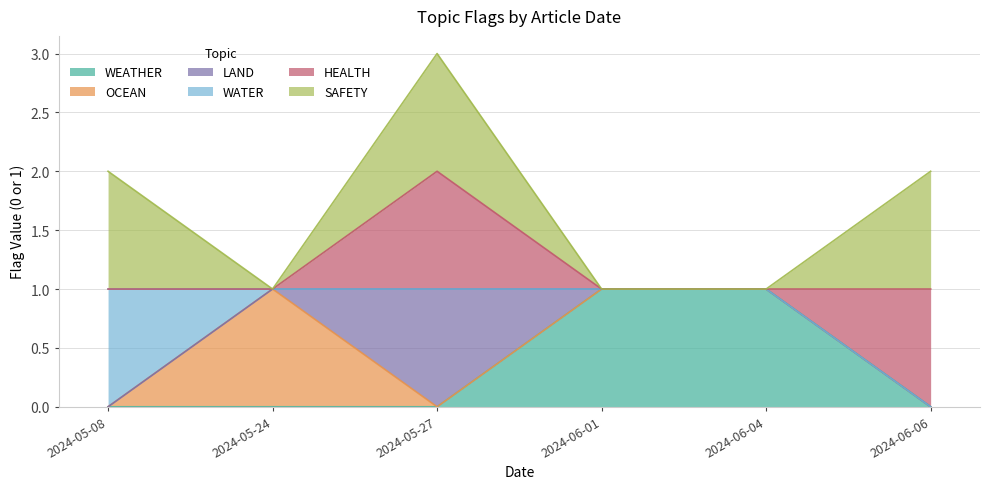

What is the difference between the second highest and second lowest values in the WEATHER series?

1